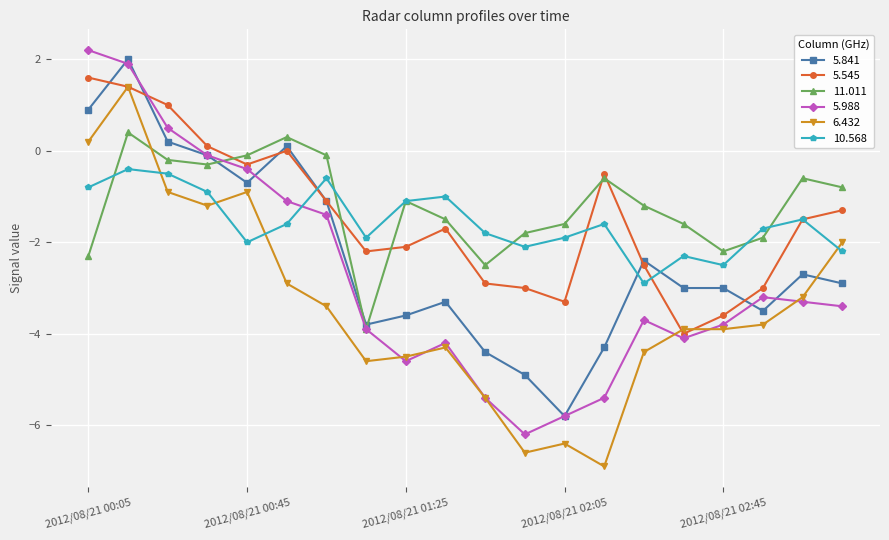

What is the minimum value shown in the chart?

-6.9